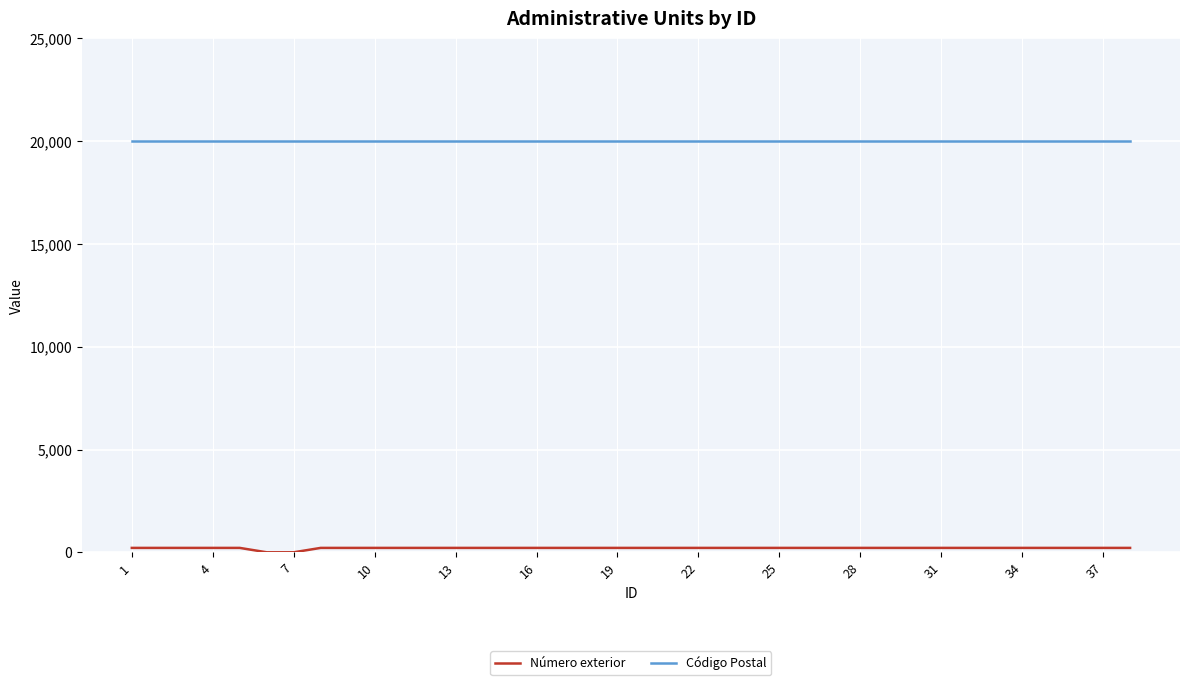

Which series has the largest total across all categories?

Código Postal